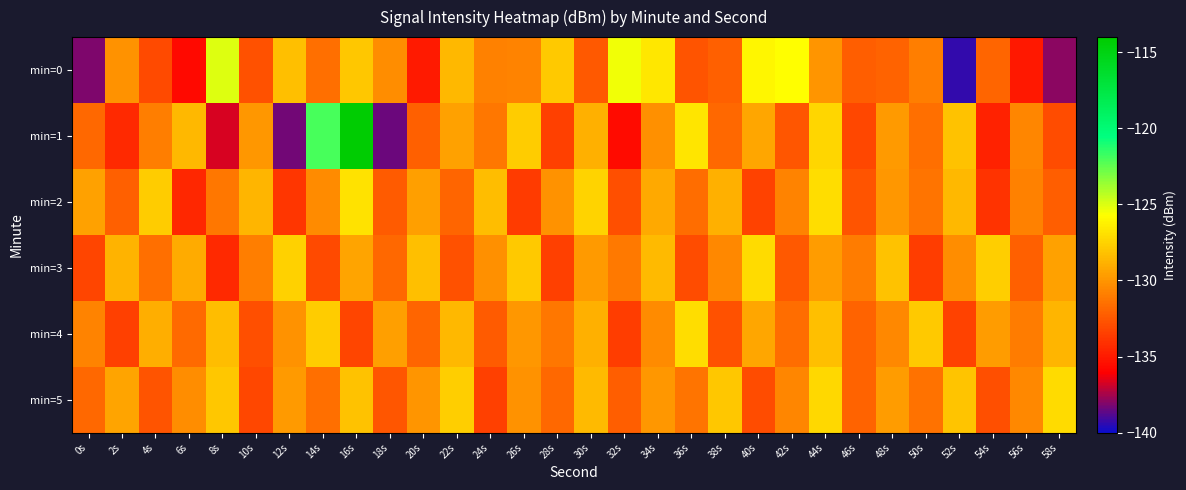

Which series has the widest spread of values?

min=1